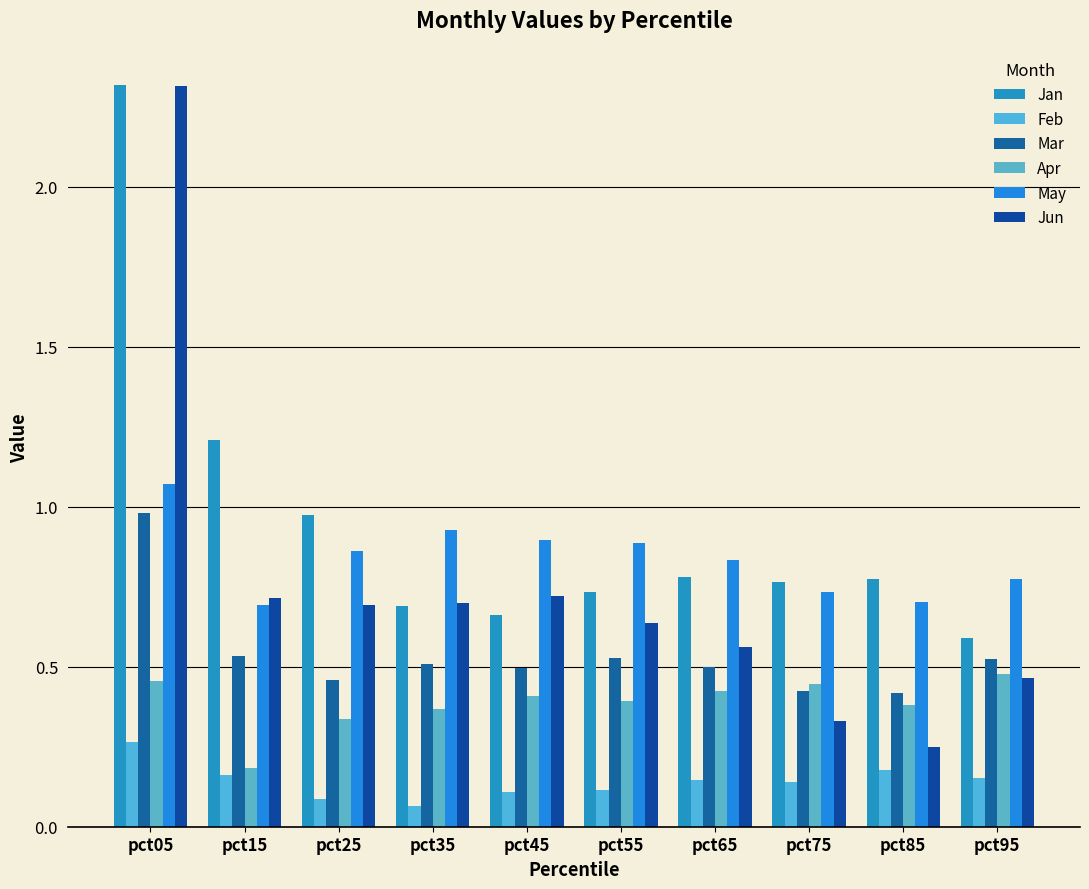

Which series changed the most between pct05 and pct45?

Jan